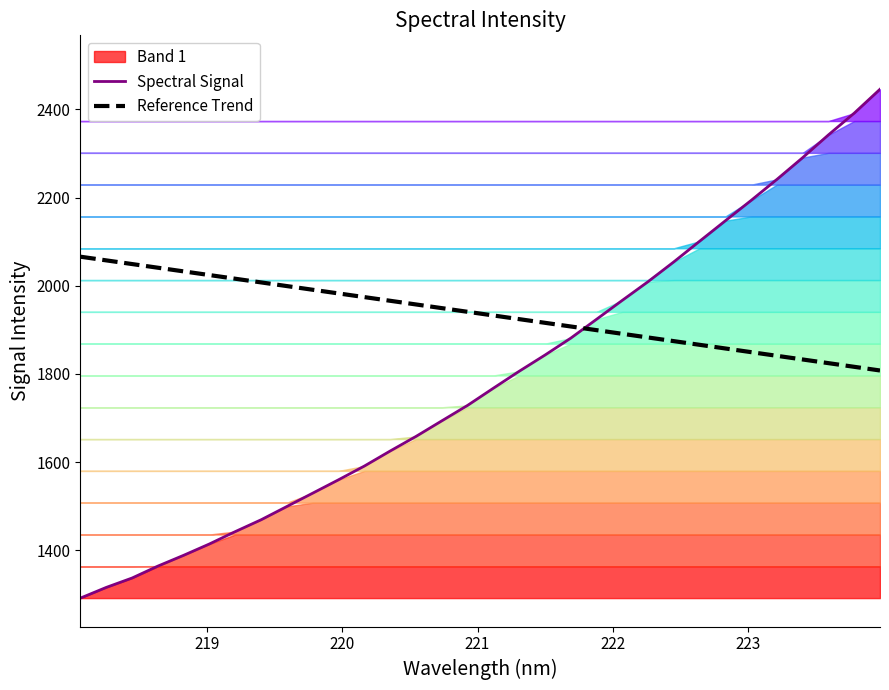

What is the lowest value of the Reference Trend series?

1807.8